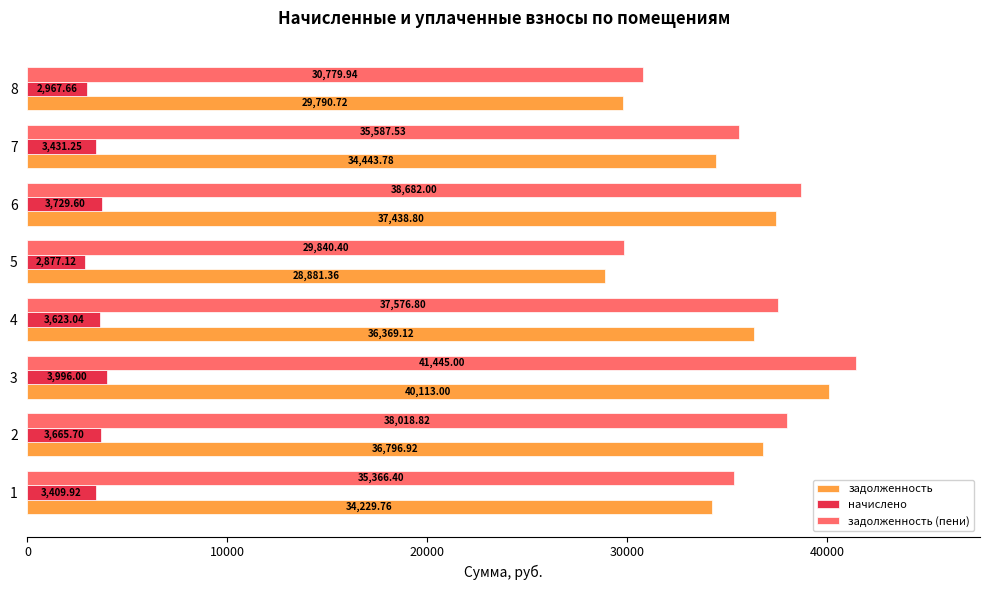

Which series has the largest range (max minus min)?

задолженность (пени)